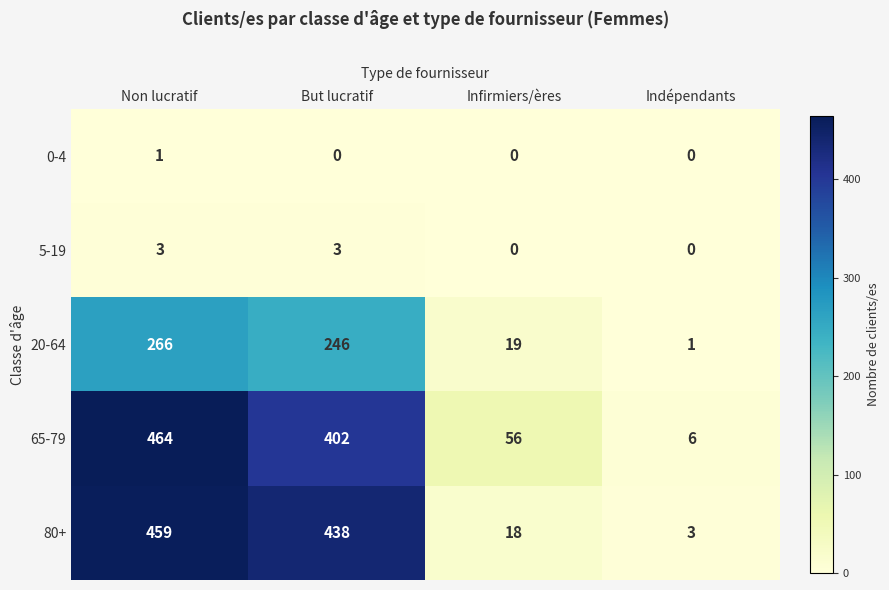

How many values in the 20-64 series are below 246?

2